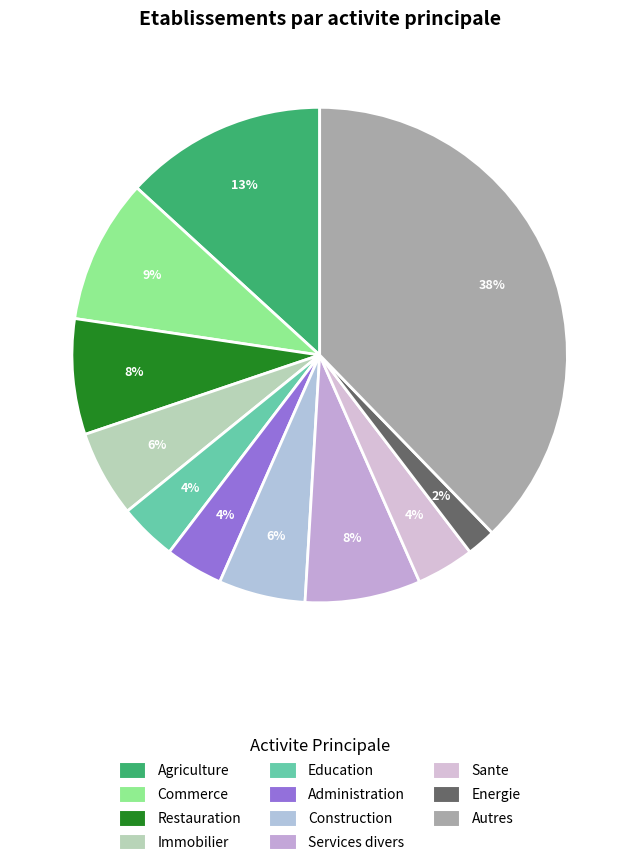

What is the largest slice in the pie chart?

Autres